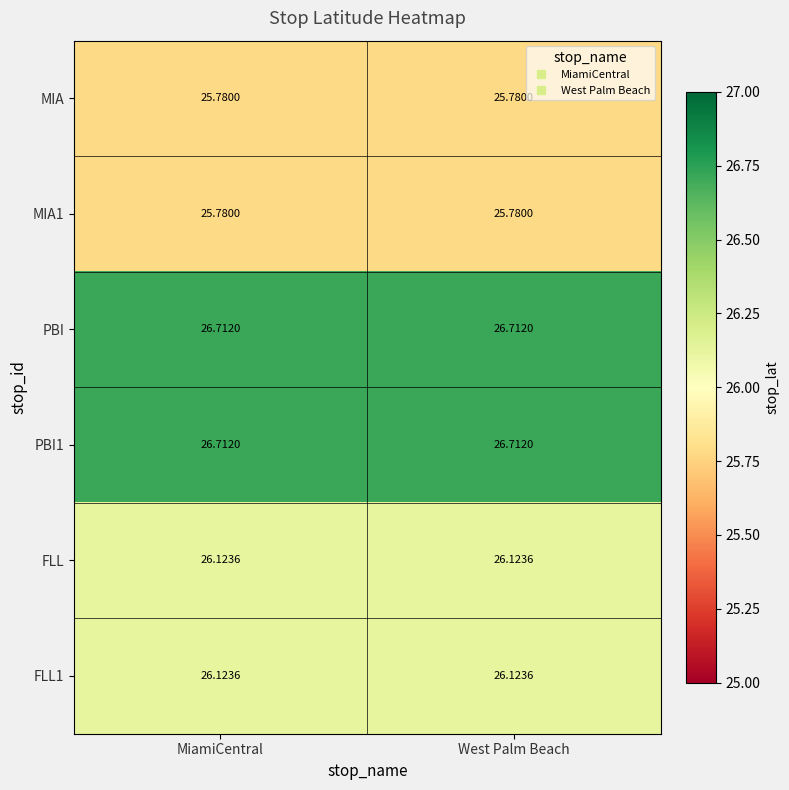

At which category is the sum across all series the highest?

MiamiCentral